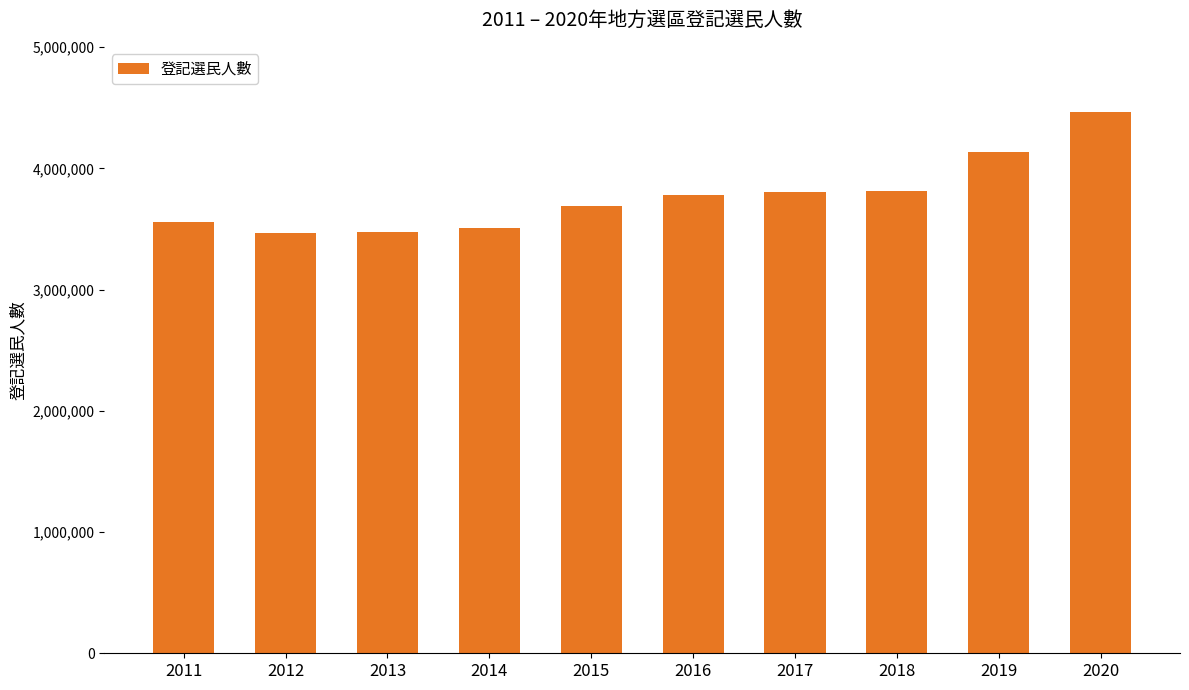

What is the change in value from 2015 to 2018?

+120376